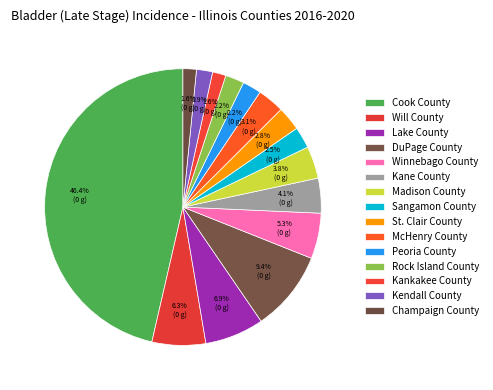

What is the ratio of the value at Lake County to the value at McHenry County?

2.2